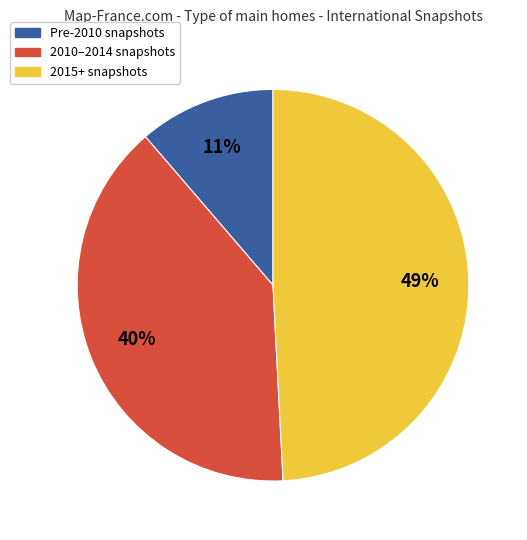

Is there any slice that represents more than half of the pie?

No